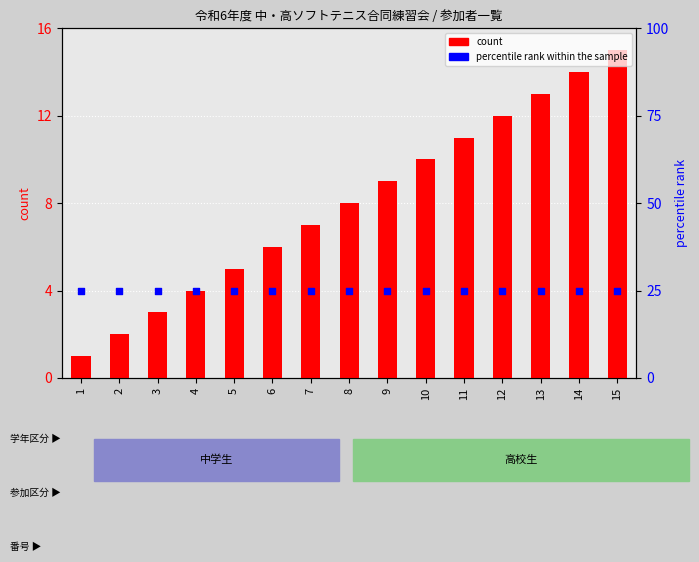

What are all the series names shown in the legend?

count, percentile rank within the sample